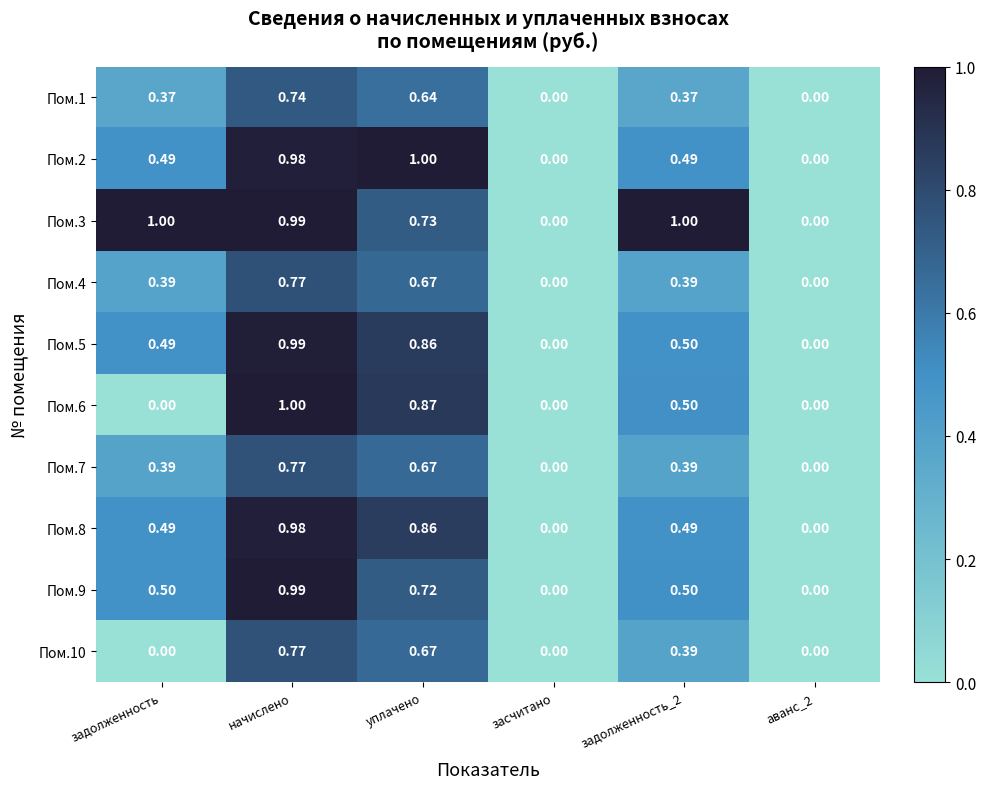

Is the value of Пом.6 at аванс_2 greater than the value of Пом.2 at уплачено?

No